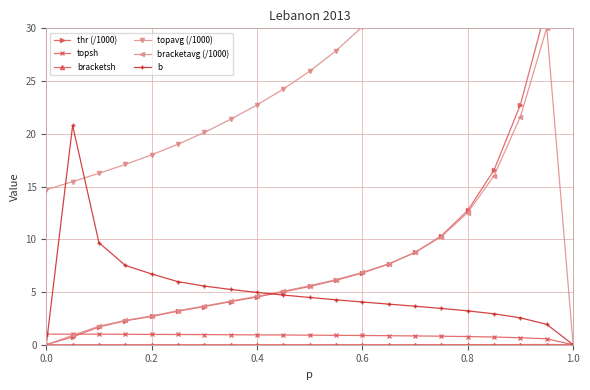

True or false: b has more than 0 points higher than both neighbors.

True